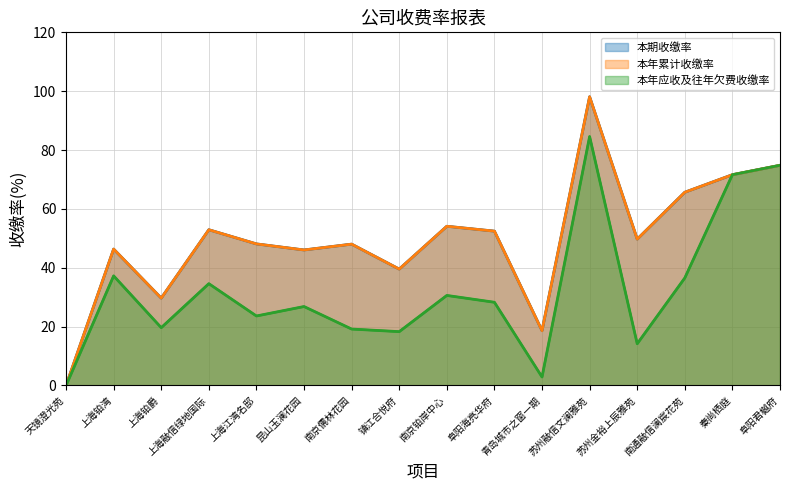

Between 昆山玉澜花园 and 镇江合悦府, which series saw the biggest shift?

本年应收及往年欠费收缴率